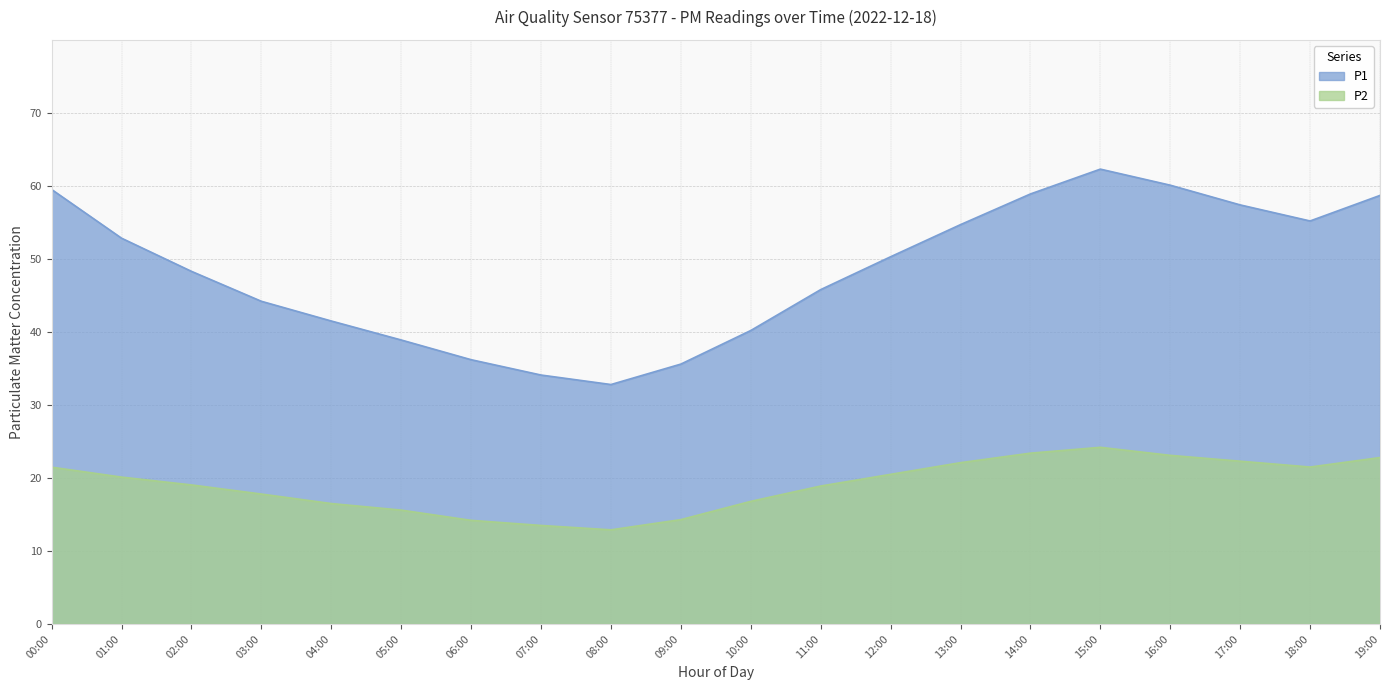

Which series changed the most between 07:00 and 17:00?

P1